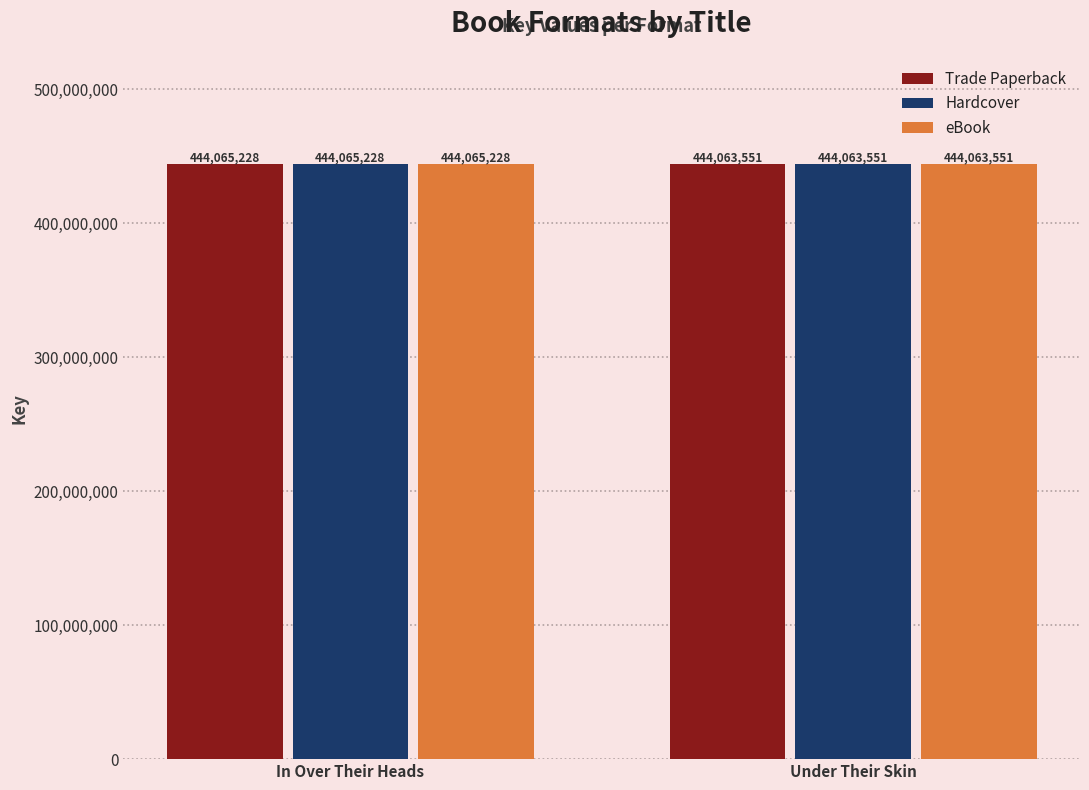

At which category is the sum across all series the highest?

In Over Their Heads